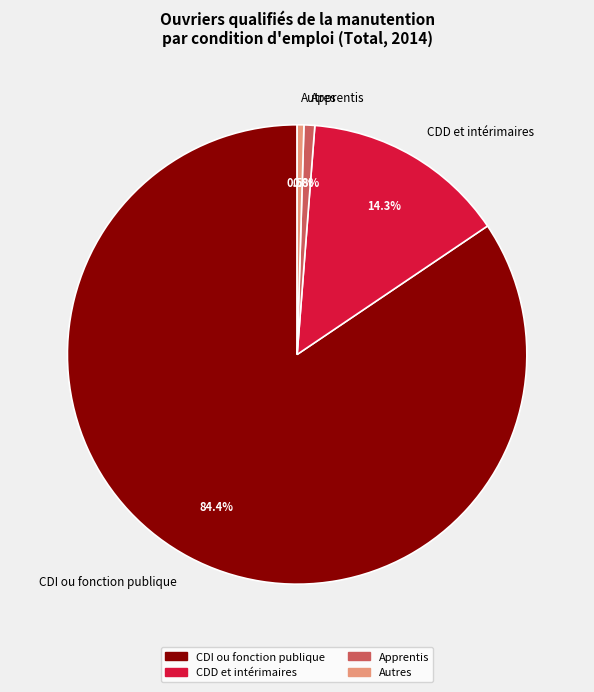

Combined, do Autres and CDD et intérimaires account for over 50%?

No